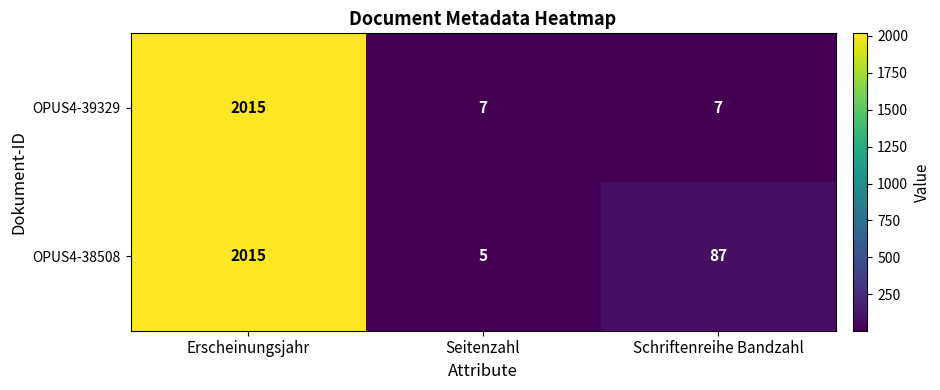

List the series in order of their overall mean, lowest first.

OPUS4-39329, OPUS4-38508